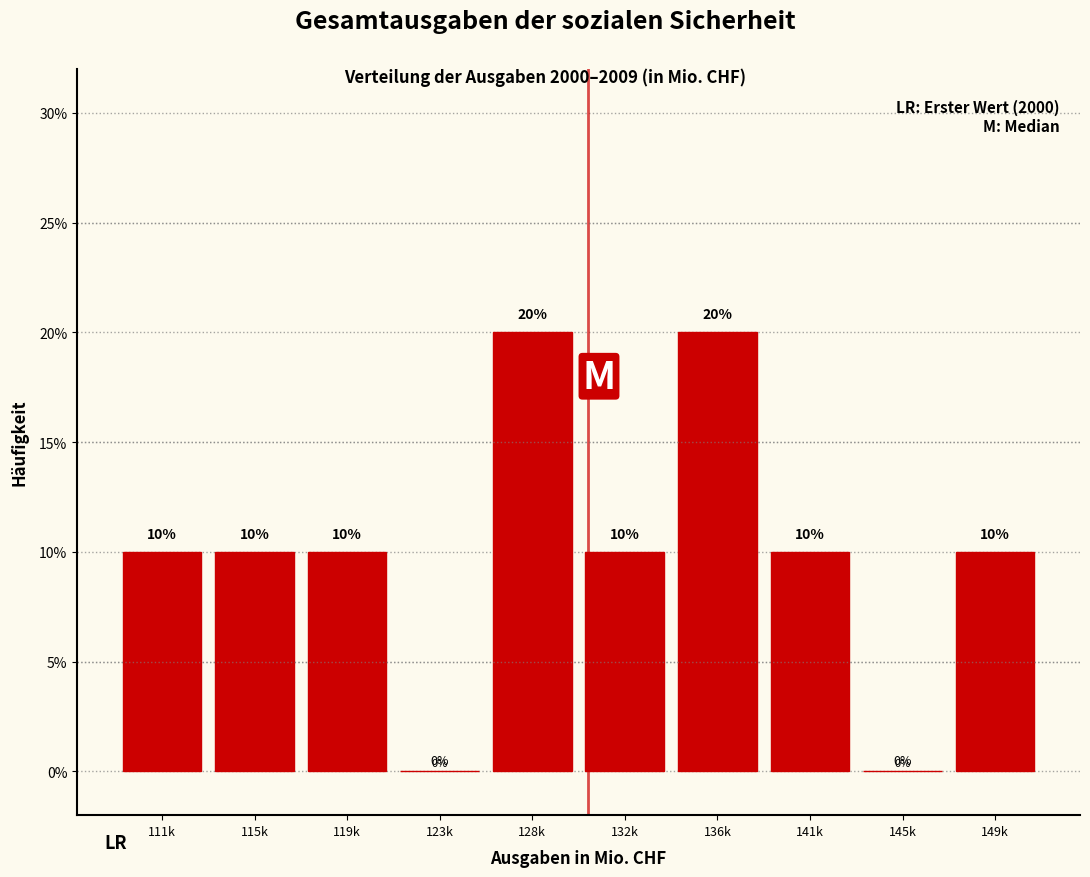

Reading left to right, what are all the values shown in this chart?

111k=10	115k=10	119k=10	123k=0	128k=20	132k=10	136k=20	141k=10	145k=0	149k=10